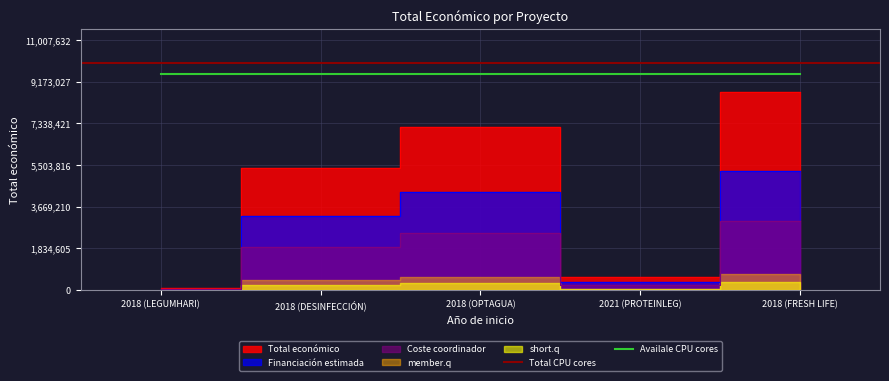

What is the ratio of the value at 2018 (OPTAGUA) to the value at 2021 (PROTEINLEG)?

13.0